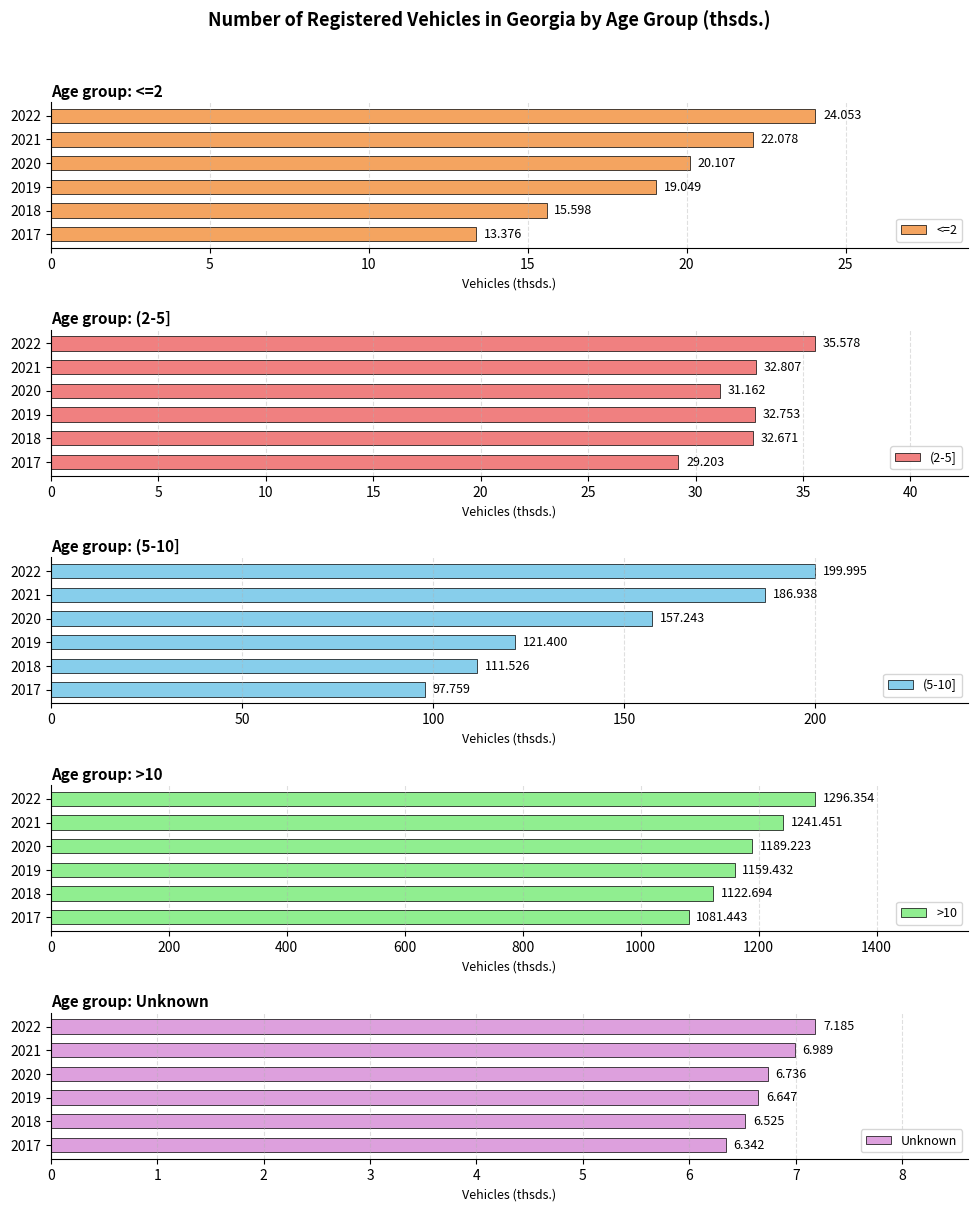

True or false: (5-10] has a value of 186.9 at 2021.

True